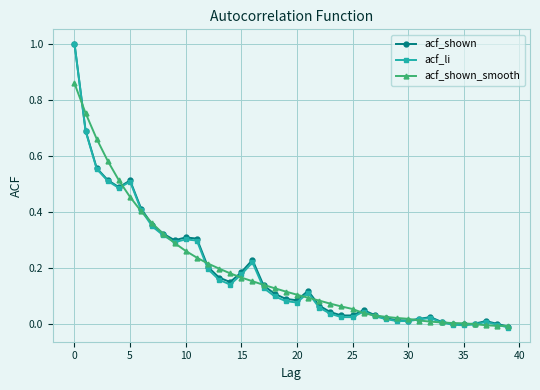

Which series has the widest spread of values?

acf_li